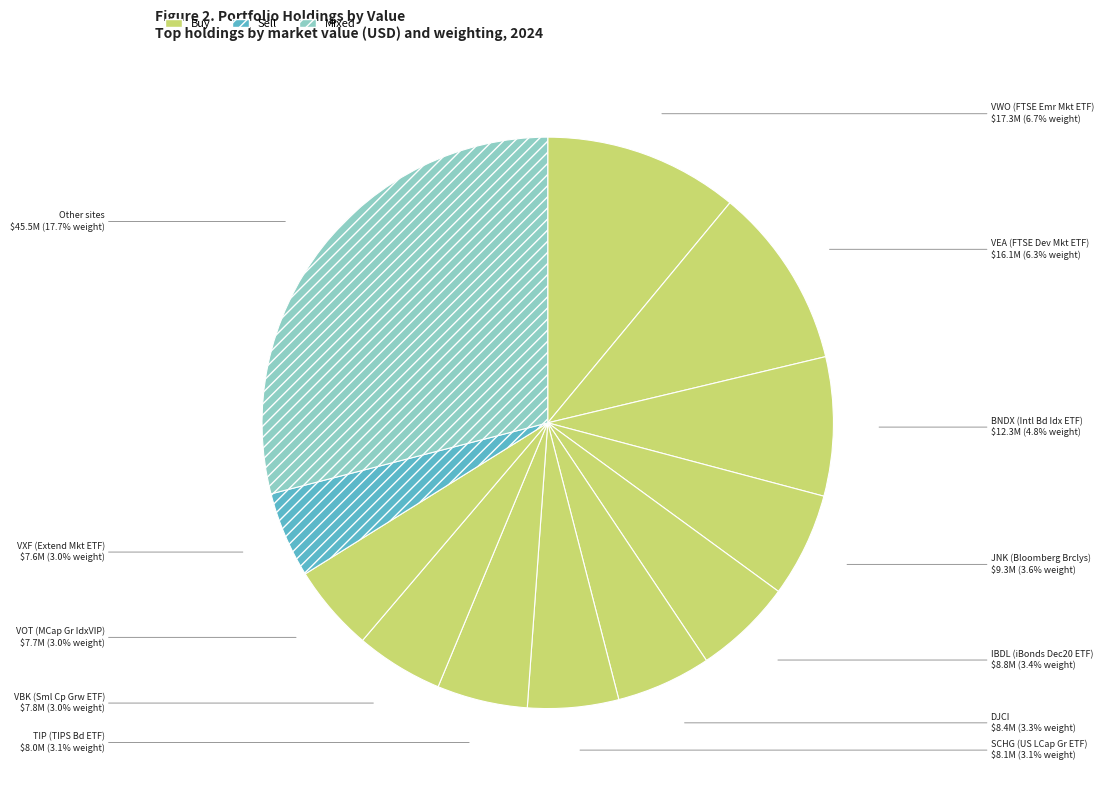

To the nearest percent, what percentage of the pie is IBDL?

6%